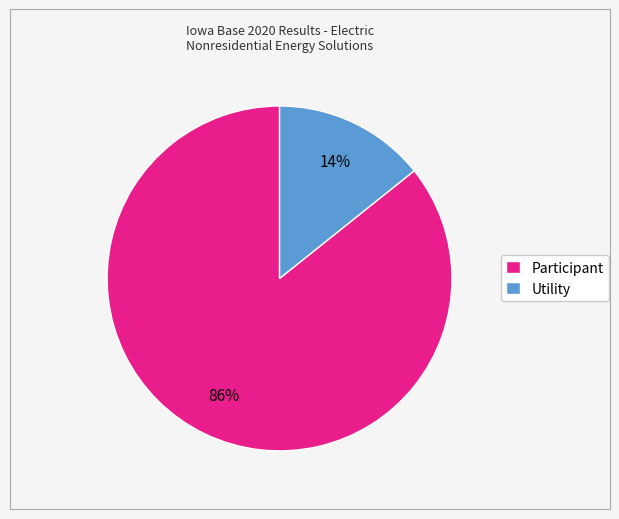

The Utility slice represents 7% of the pie. True or false?

False